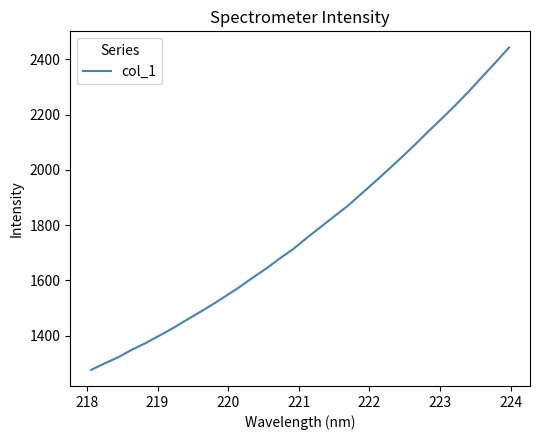

What is the difference between the maximum and minimum values?

1166.3